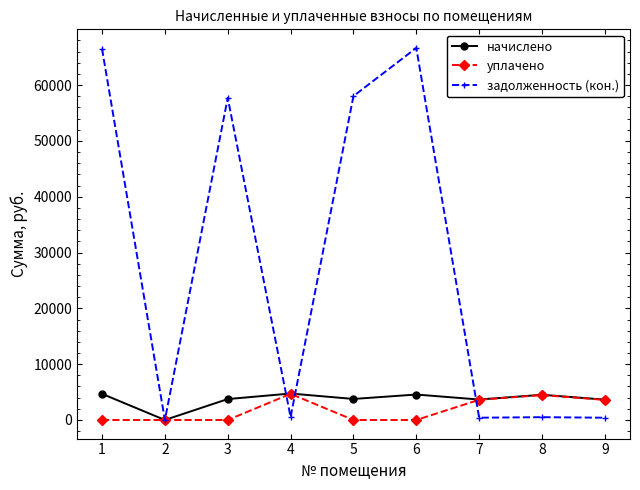

What is the total value across all series at 1?

71192.4